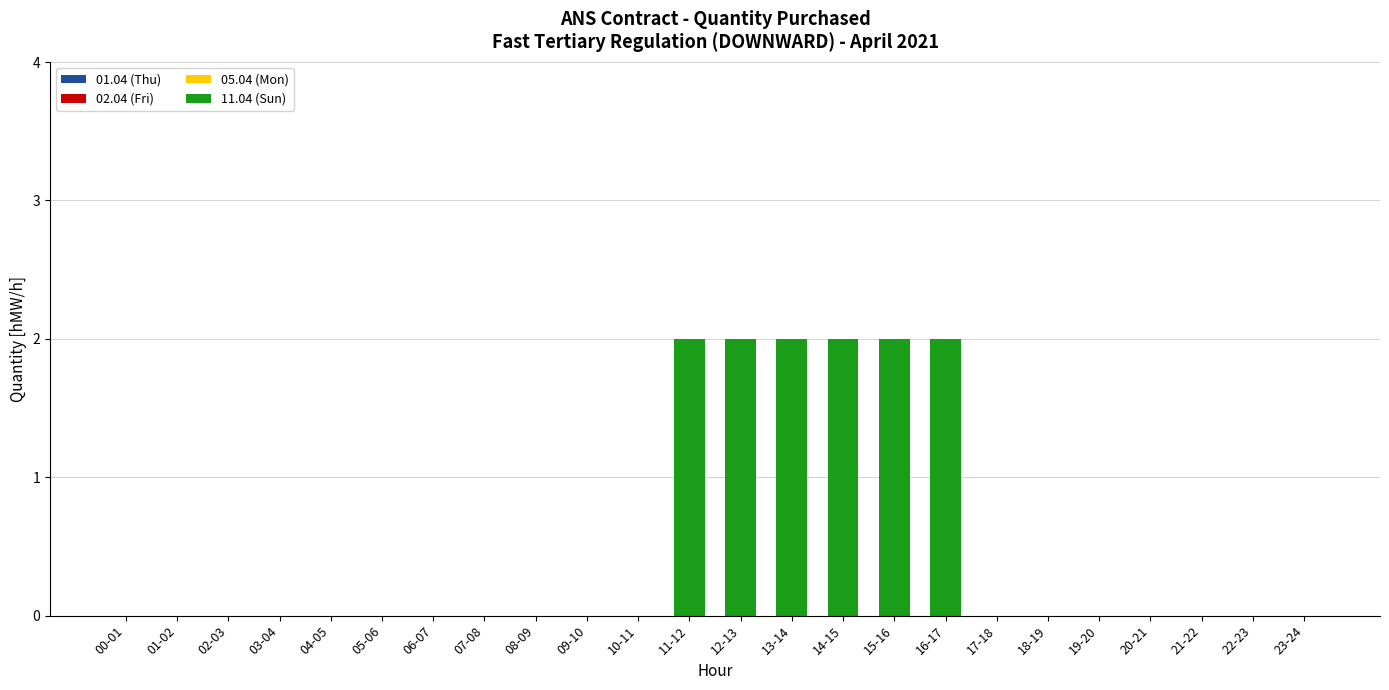

The value at 05-06 is 1. True or false?

False